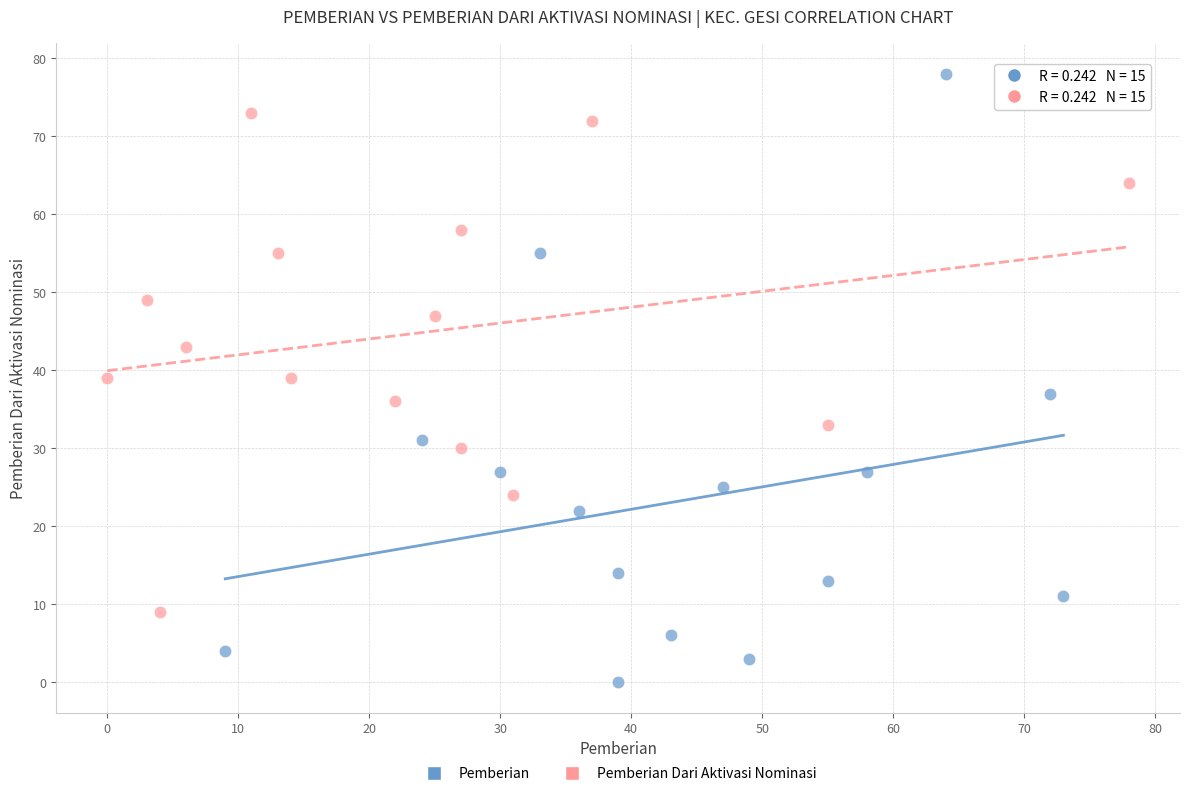

What are all the series names shown in the legend?

Pemberian, Pemberian Dari Aktivasi Nominasi